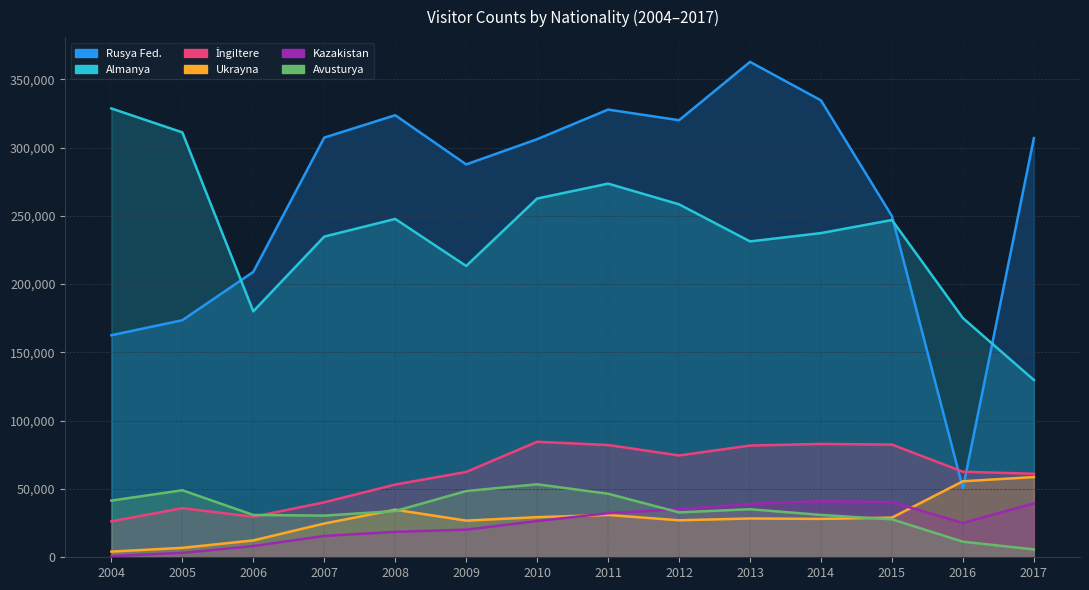

True or false: Avusturya has more than 2 points higher than both neighbors.

True